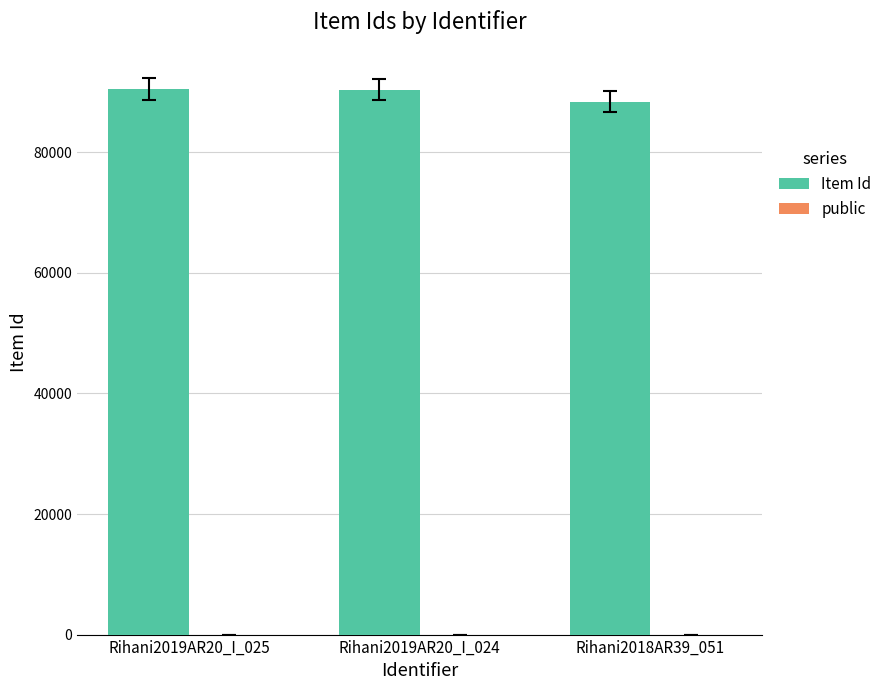

Which series has the largest total across all categories?

Item Id